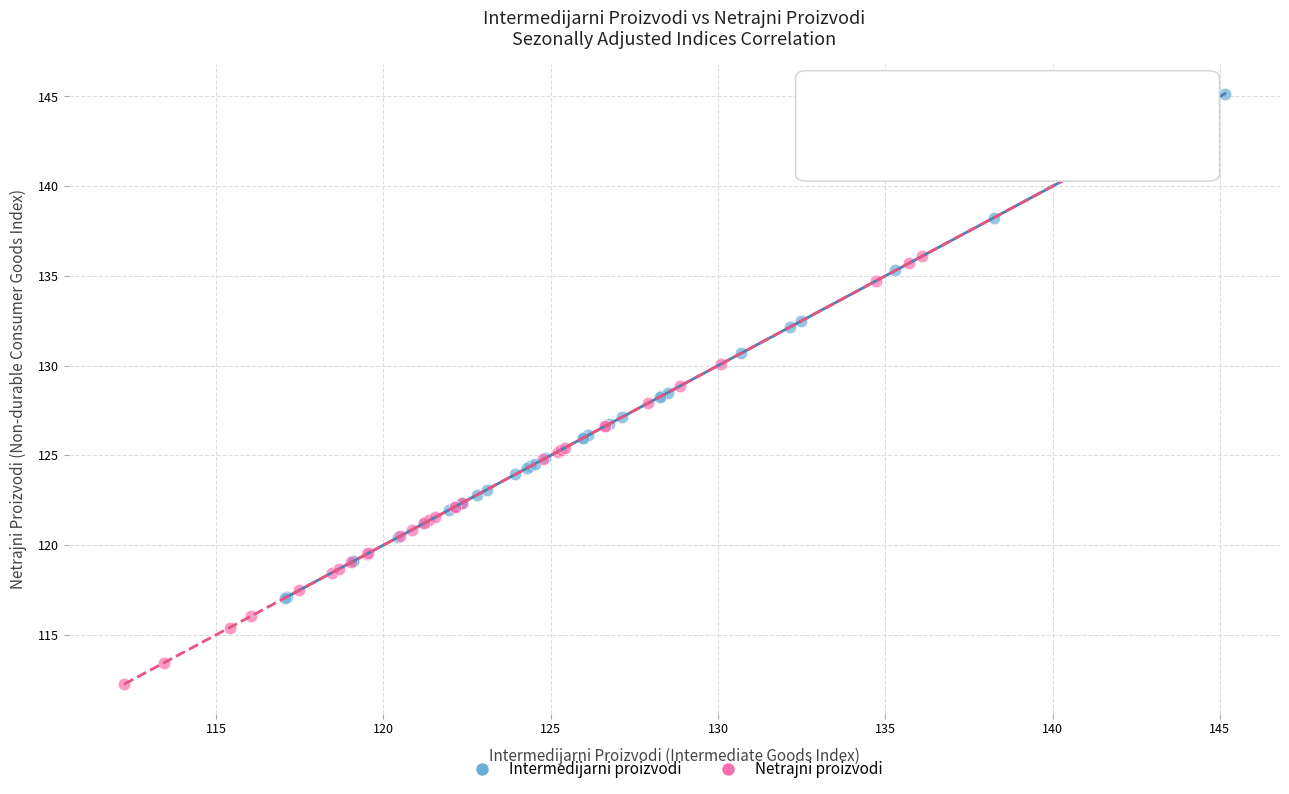

Which series reaches the minimum Y coordinate?

Netrajni proizvodi